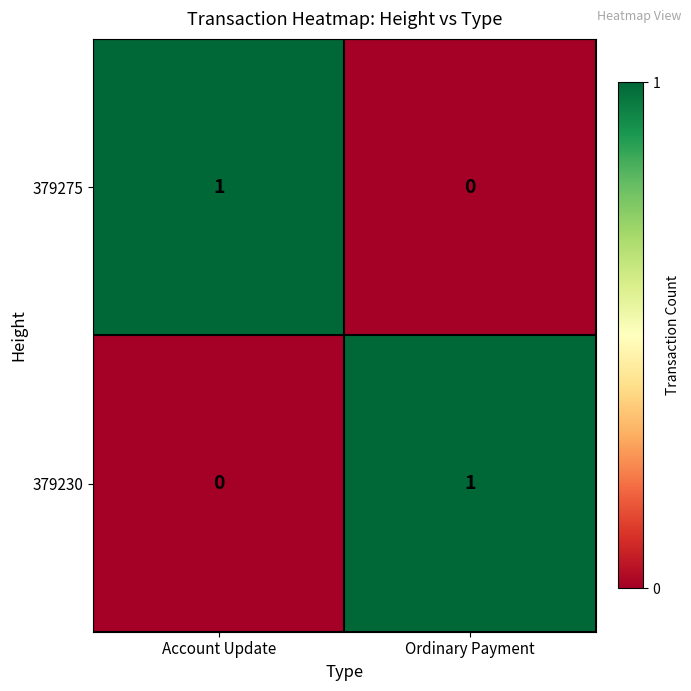

Reading right to left, extract all data points from this chart.

379275: Ordinary Payment=0	Account Update=1
379230: Ordinary Payment=1	Account Update=0